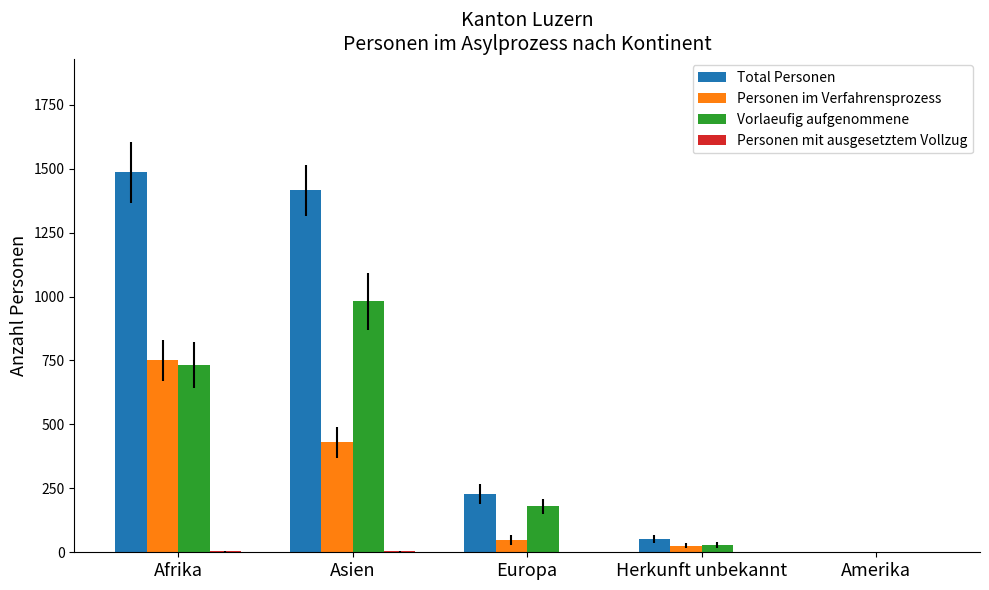

Where is Vorlaeufig aufgenommene nearest to the value 491?

Afrika